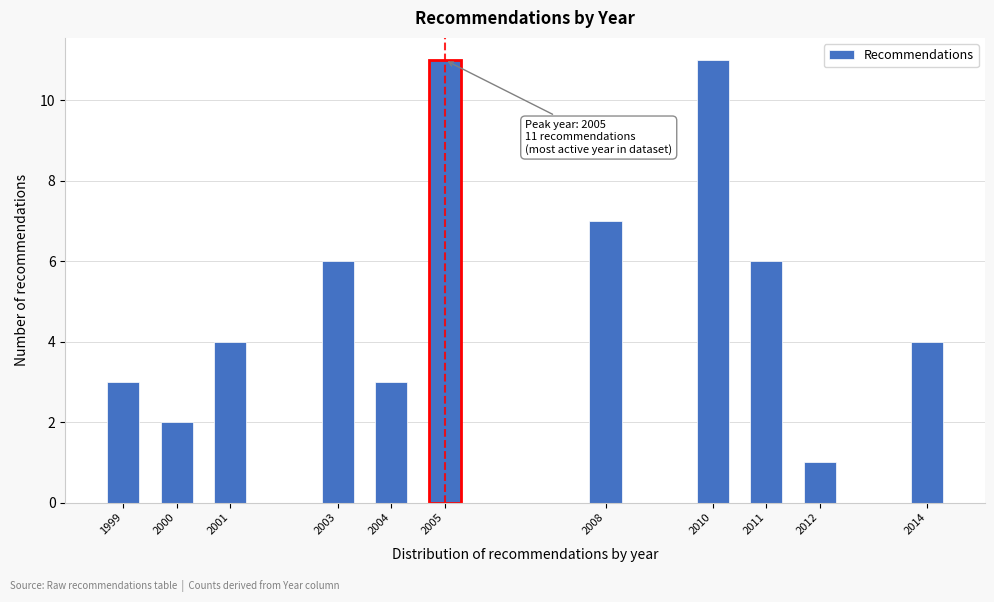

Reading left to right, extract all data points from this chart.

1999=3	2000=2	2001=4	2003=6	2004=3	2005=11	2008=7	2010=11	2011=6	2012=1	2014=4